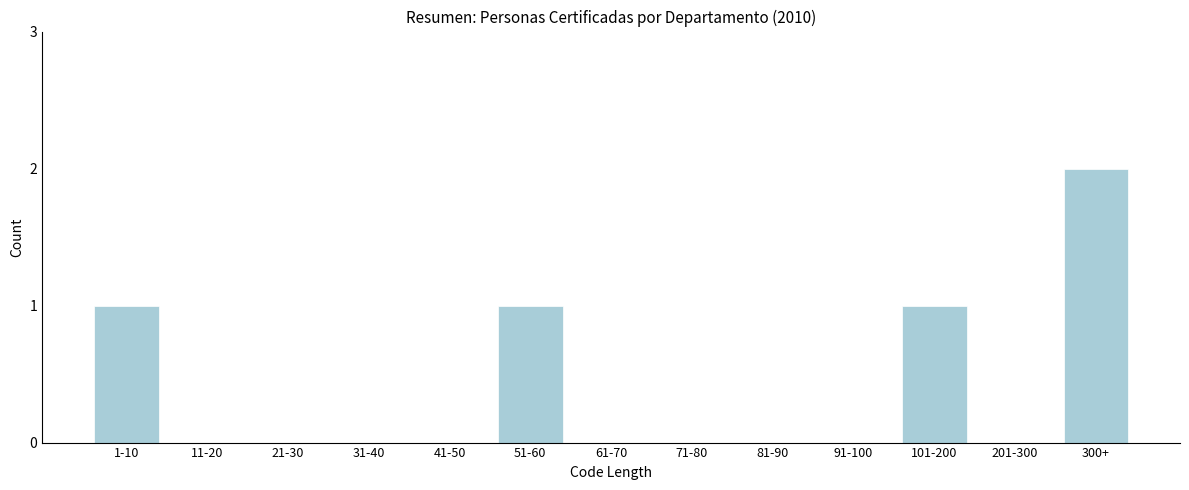

Reading left to right, extract all data points from this chart.

1-10=1	11-20=0	21-30=0	31-40=0	41-50=0	51-60=1	61-70=0	71-80=0	81-90=0	91-100=0	101-200=1	201-300=0	300+=2